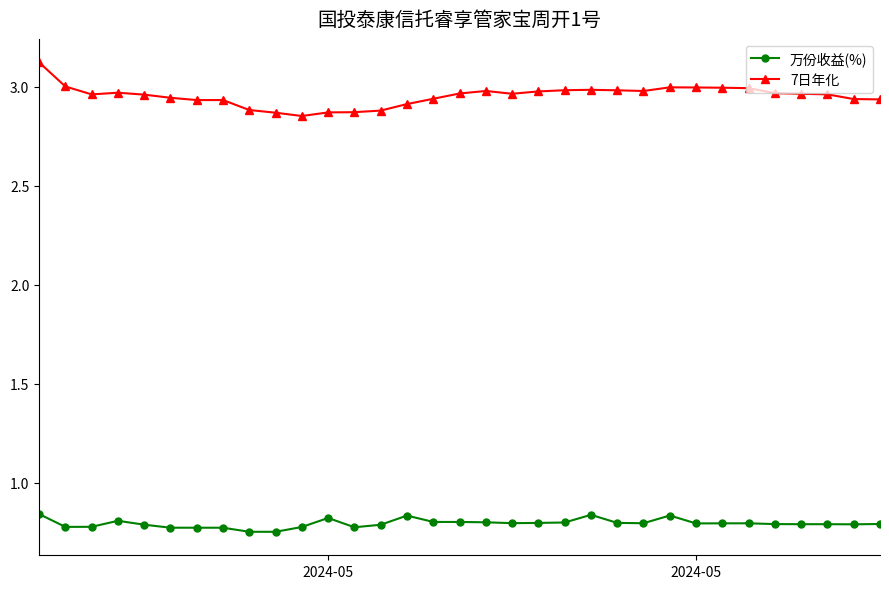

What is the greatest value displayed?

3.1